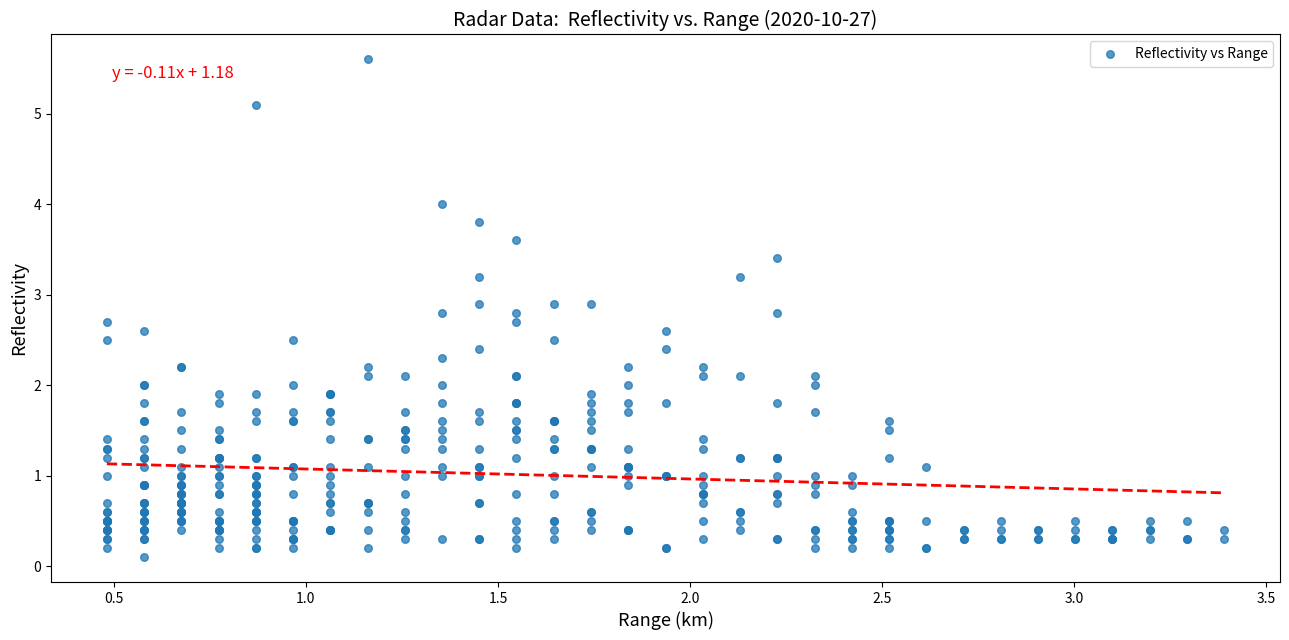

What is the range of X values (max minus min)?

2.9